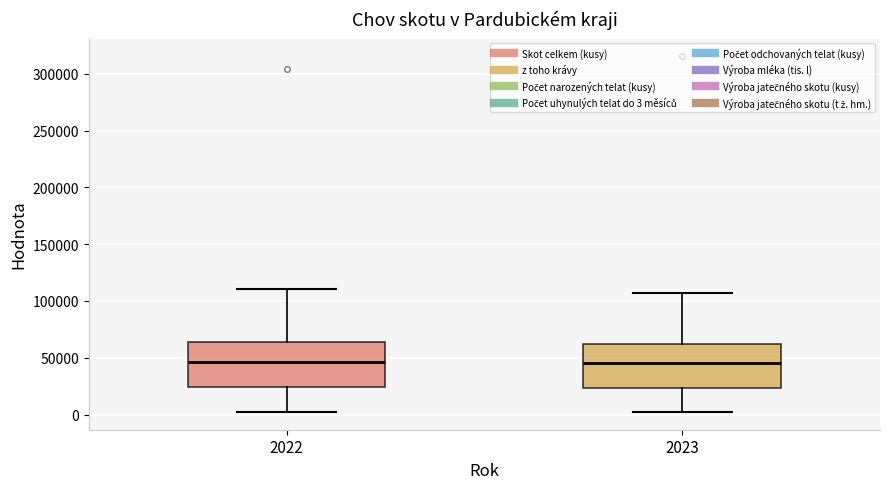

Reading left to right, transcribe this box plot: for each box, give where its median line is, the range the box spans, and where its two whiskers end, as read against the y-axis. The values are not printed on the chart, so give them approximately, as read against the axis.

2022: median 45000, box 25000 to 65000, whiskers 0 to 110000
2023: median 45000, box 25000 to 60000, whiskers 0 to 105000